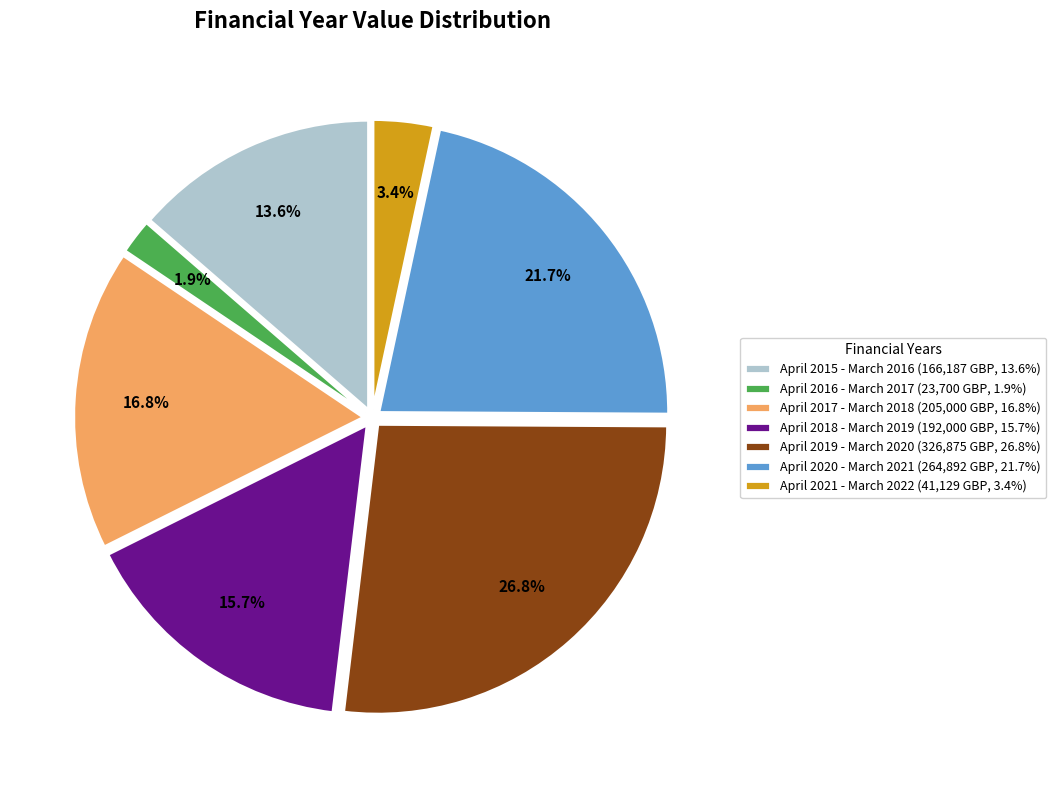

The April 2016 - March 2017 slice represents 2% of the pie. True or false?

True